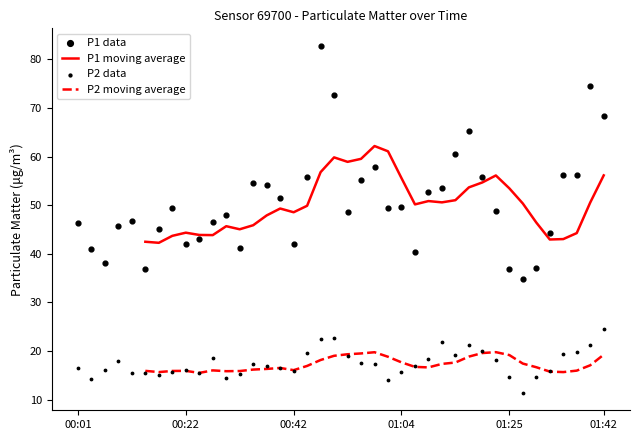

The P2 moving average series shows 27.0 at 01:04. True or false?

False